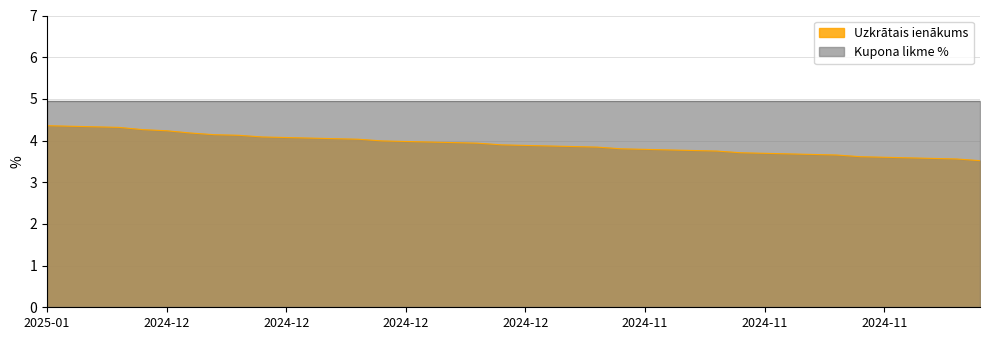

What are all the series names shown in the legend?

Uzkrātais ienākums, Kupona likme %